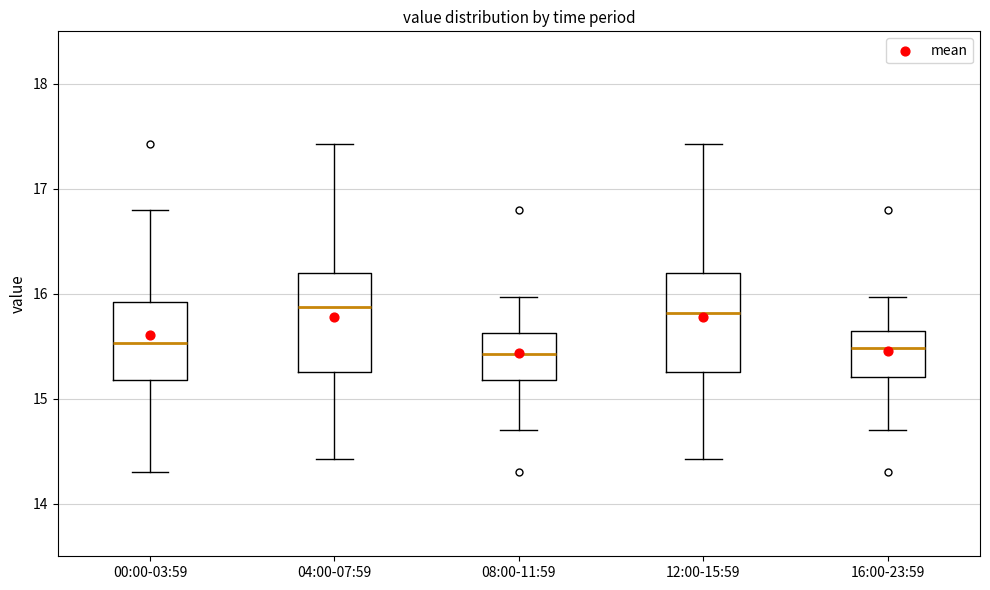

Reading left to right, transcribe this box plot: for each box, give where its median line is, the range the box spans, and where its two whiskers end, as read against the y-axis. The values are not printed on the chart, so give them approximately, as read against the axis.

00:00-03:59: median 15.5, box 15.2 to 15.9, whiskers 14.3 to 16.8
04:00-07:59: median 15.9, box 15.3 to 16.2, whiskers 14.4 to 17.4
08:00-11:59: median 15.4, box 15.2 to 15.6, whiskers 14.7 to 16.0
12:00-15:59: median 15.8, box 15.3 to 16.2, whiskers 14.4 to 17.4
16:00-23:59: median 15.5, box 15.2 to 15.7, whiskers 14.7 to 16.0